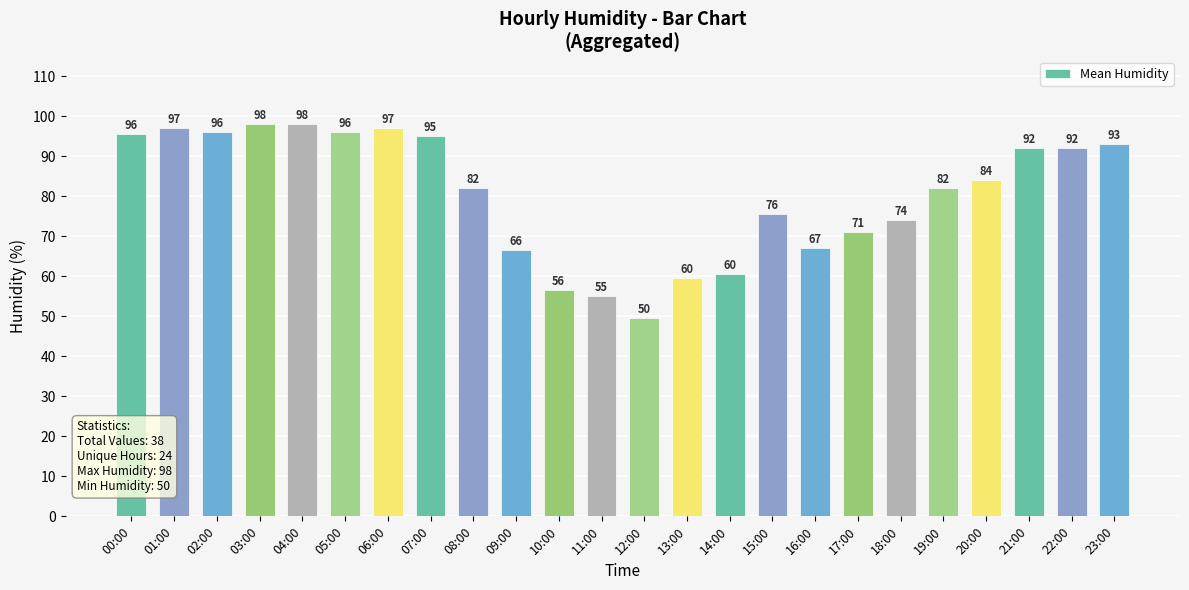

Count the number of categories in the chart.

24